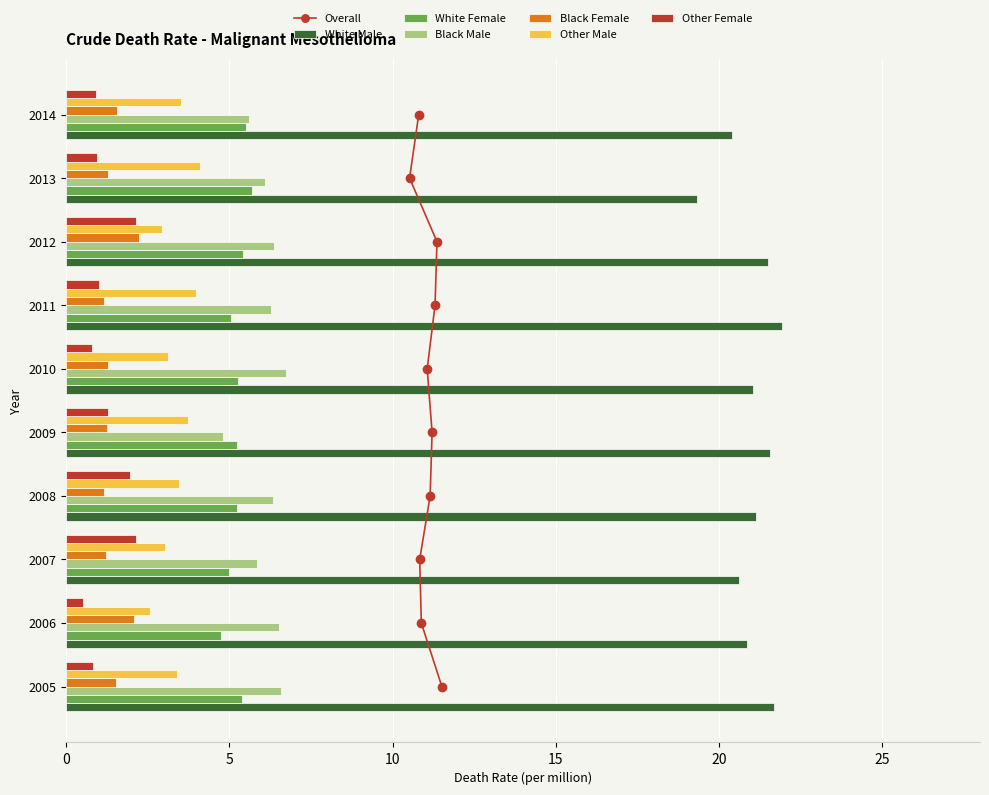

What is the value of the White Female bar at the 8th from the left?

5.4